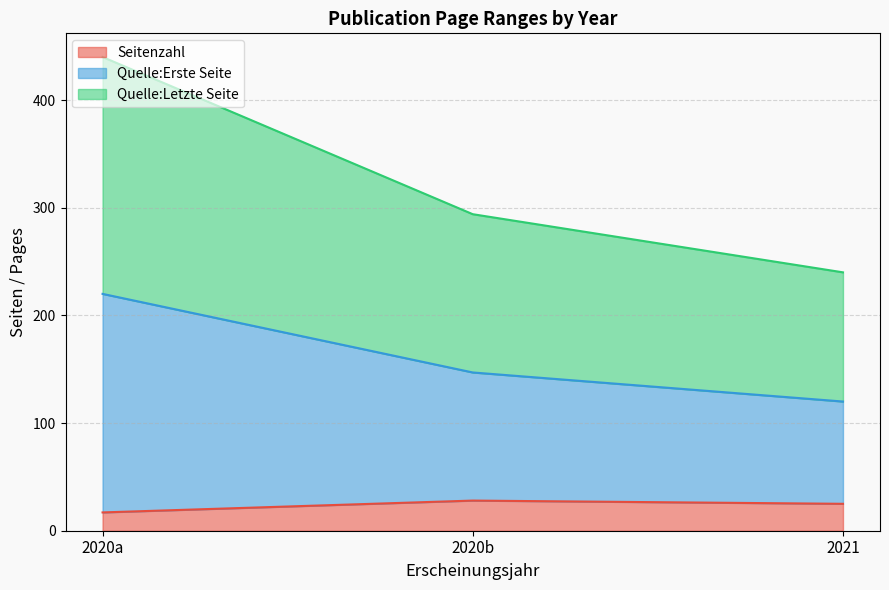

What is the total value across all series at 2021?

240